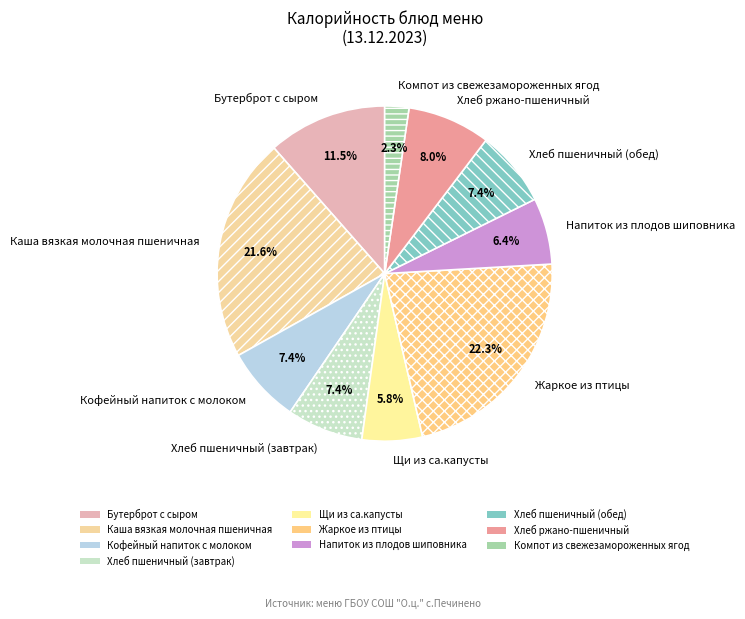

To the nearest percent, what is the combined percentage of Каша вязкая молочная пшеничная and Кофейный напиток с молоком?

29%